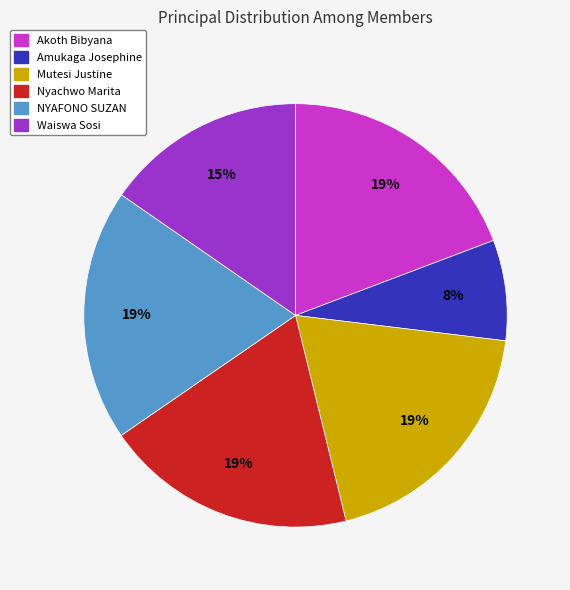

Is there a majority slice in this chart?

No